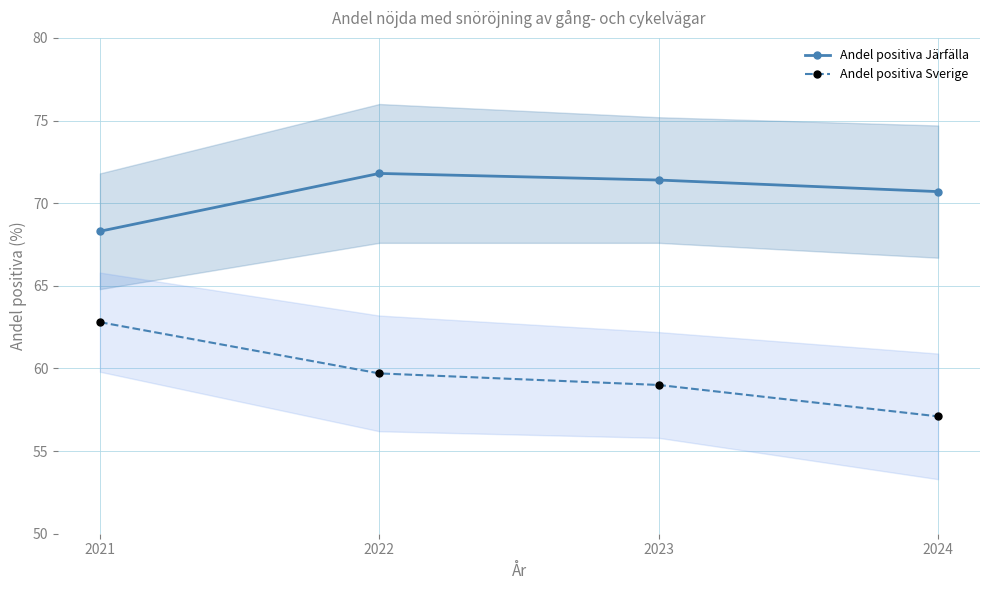

What is the sum of the Andel positiva Järfälla values at 2023 and 2022?

143.2